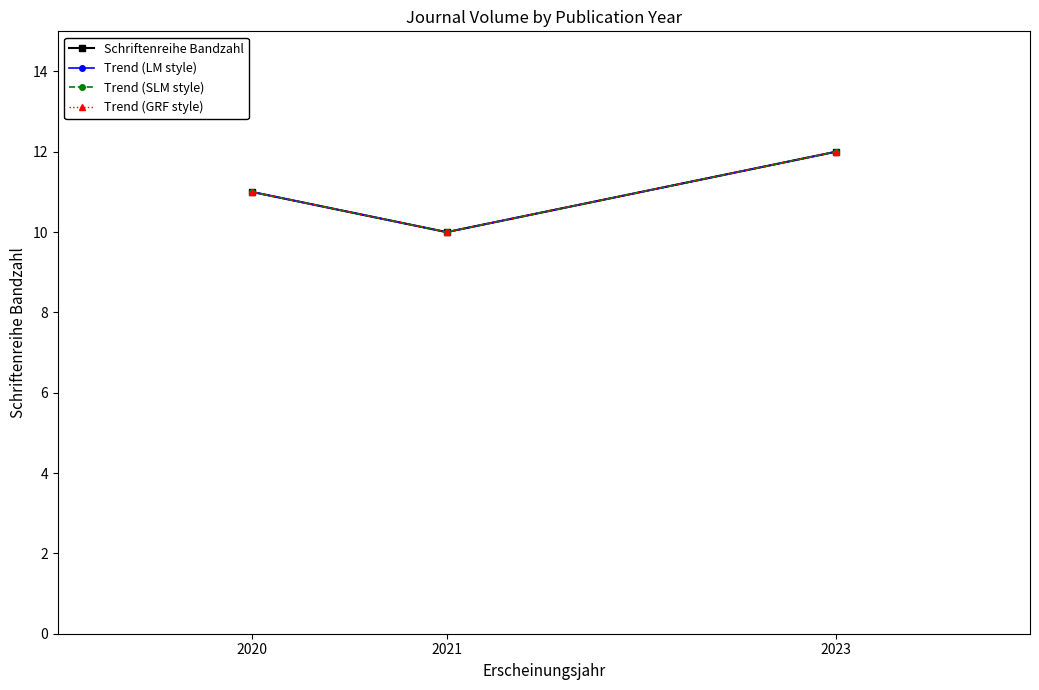

Is this an area chart (filled region under the line)?

No